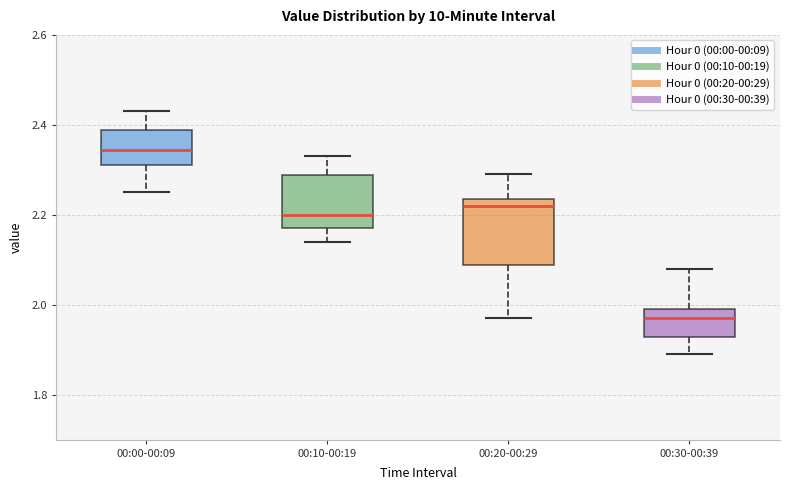

Where is the lower edge of the box for 00:10-00:19 on the y-axis? The values are not printed on the chart, so give them approximately, as read against the axis.

2.18